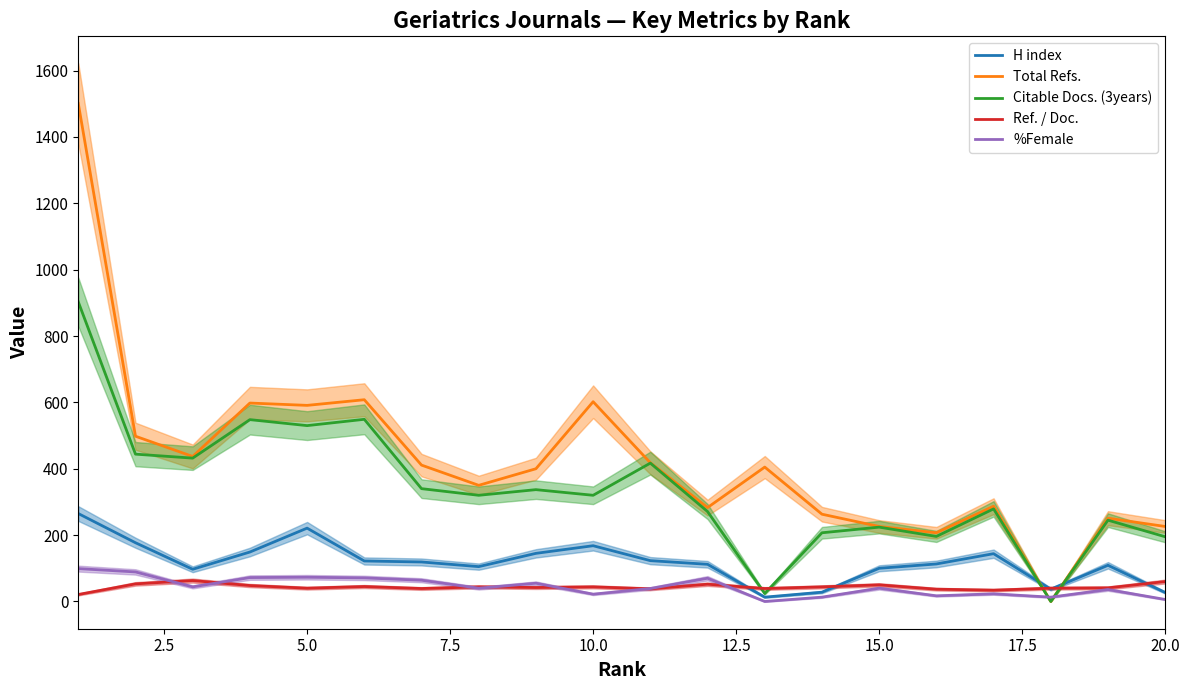

How many lines are shown in the chart?

5